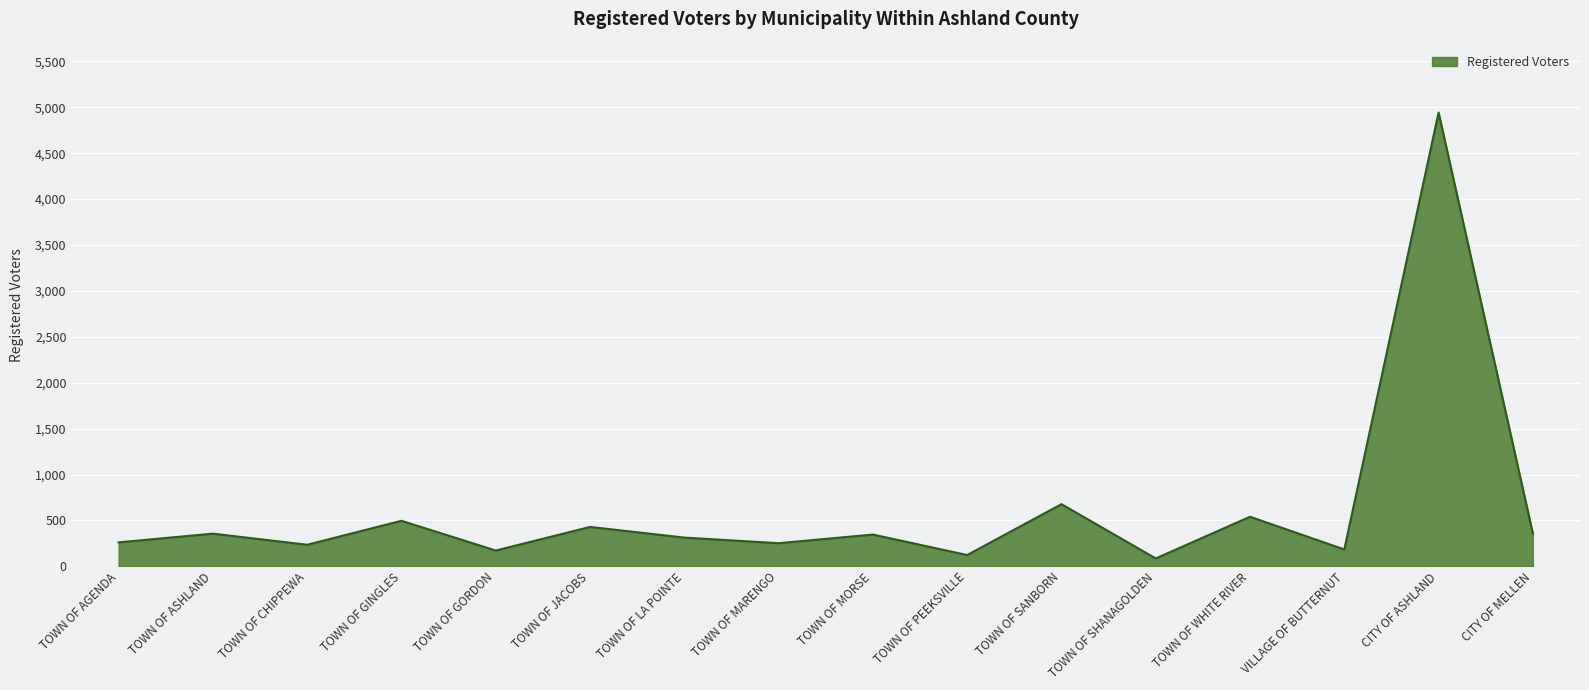

The chart shows a value of 184 at VILLAGE OF BUTTERNUT. True or false?

True